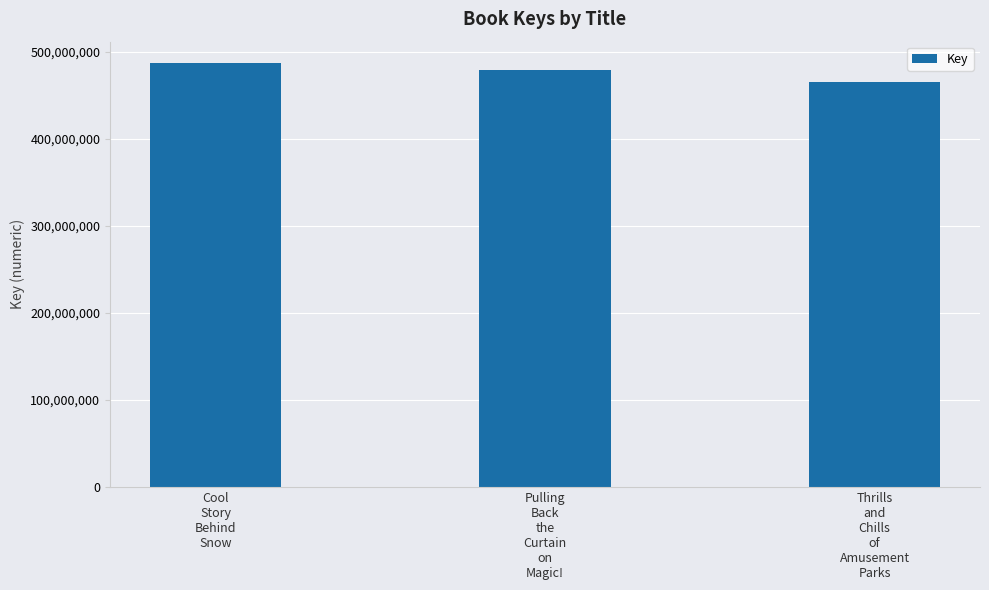

How many values are between 465617030 and 487539649?

3